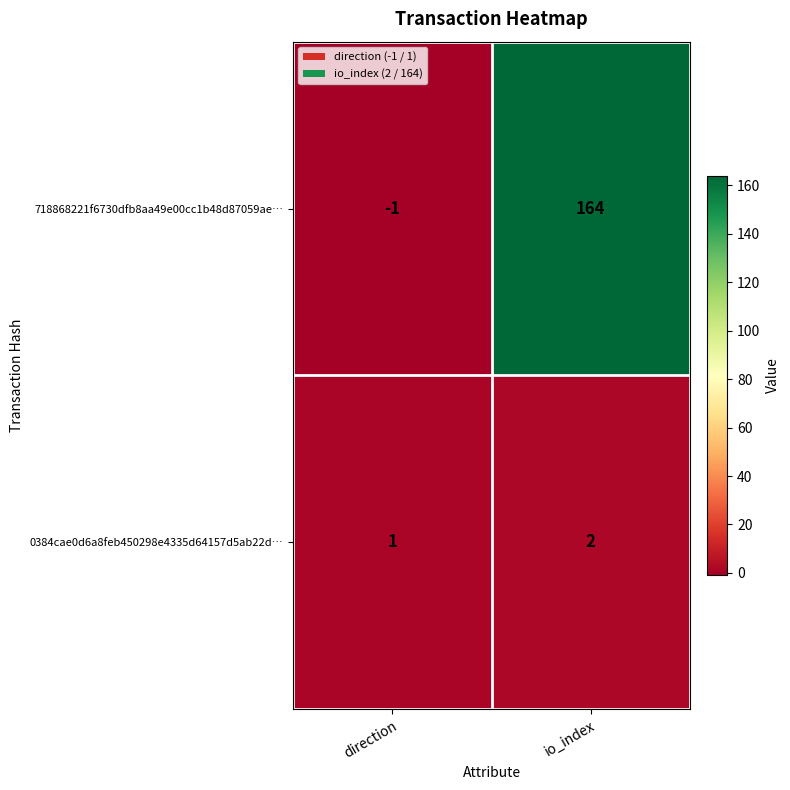

At which category is the sum across all series the highest?

io_index